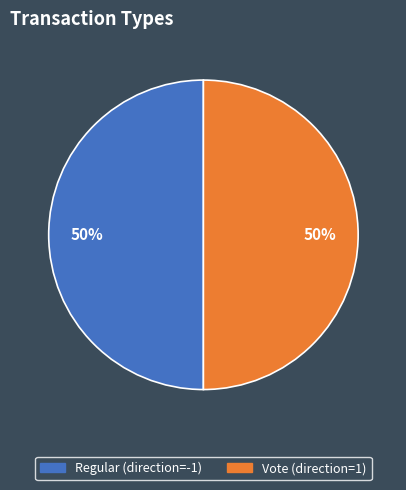

What percentage is the Vote slice, to the nearest percent?

50%